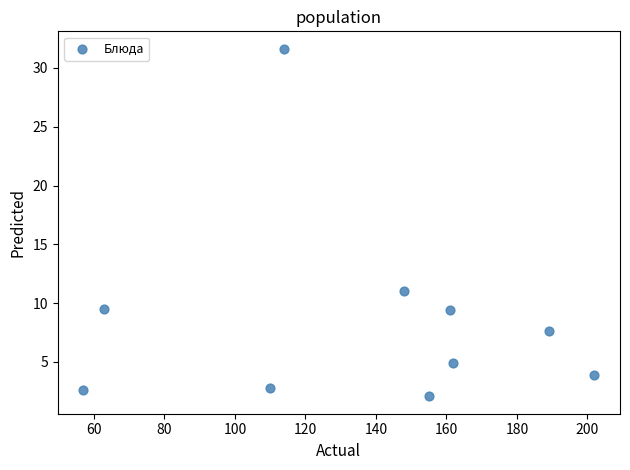

What is the range of Y values (max minus min)?

29.6